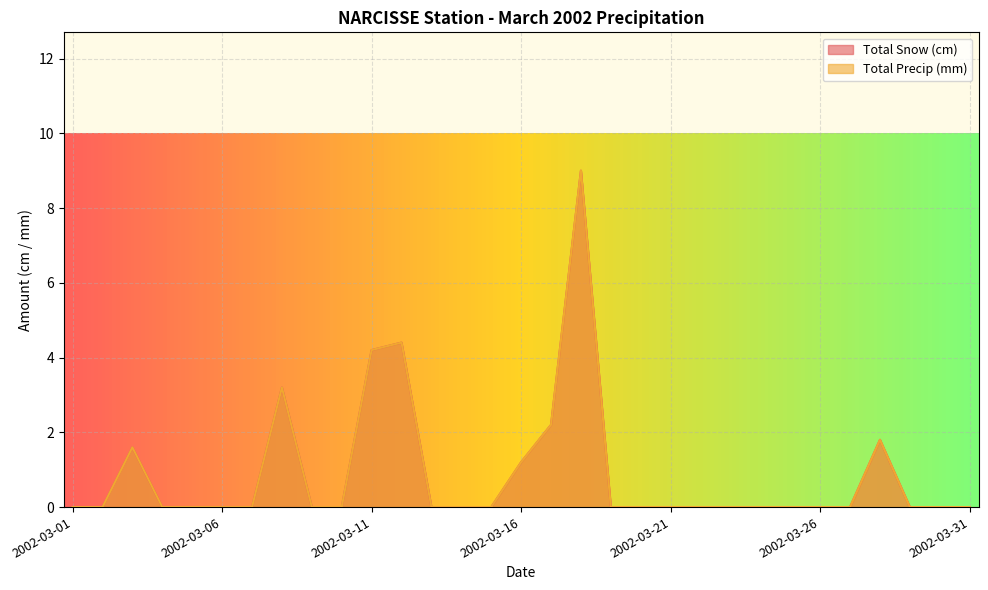

True or false: Total Snow (cm) and Total Precip (mm) cross at least once.

False